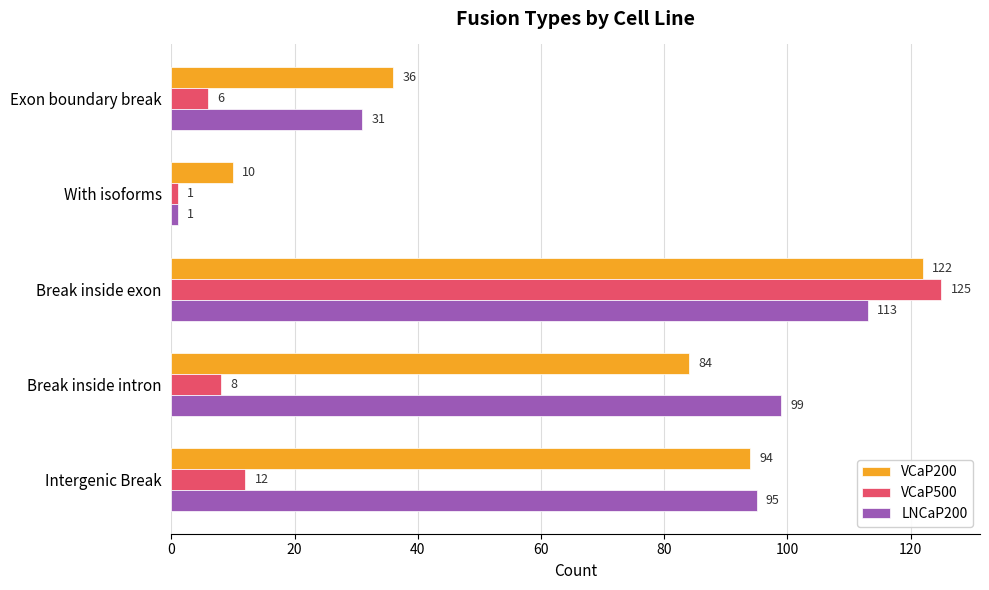

What is the difference between the LNCaP200 values at Exon boundary break and Break inside exon?

82